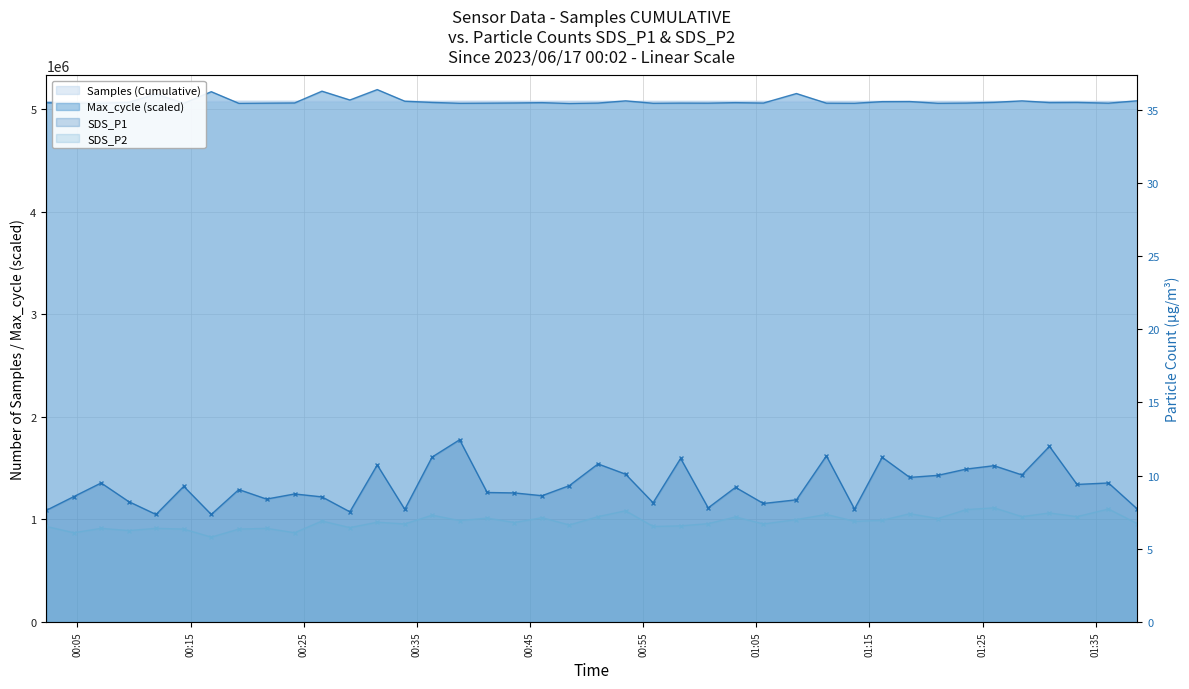

What is the sum of all Max_cycle values?

203005114.0